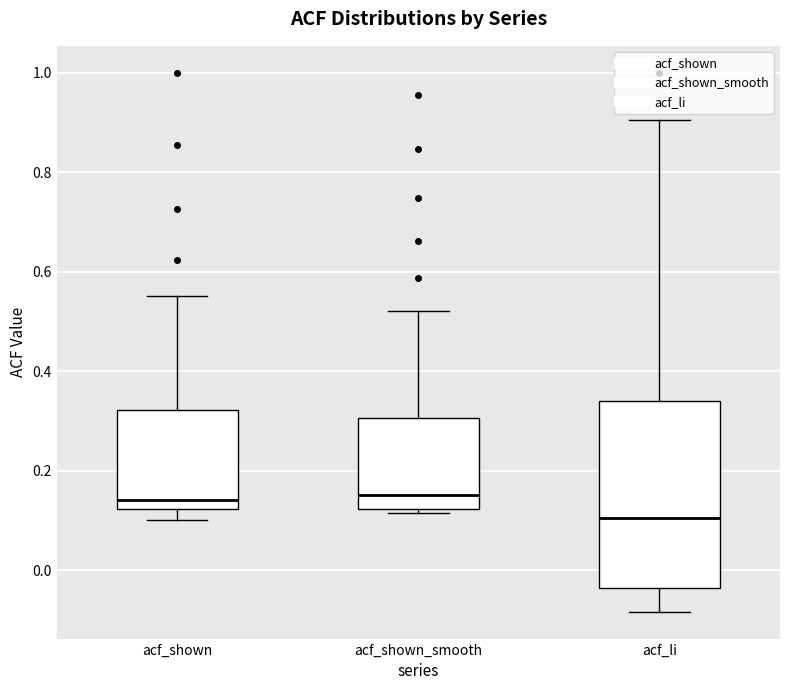

Reading left to right, read every box against the y-axis: the position of its median line, the range the box covers, and the ends of its whiskers. The values are not printed on the chart, so give them approximately, as read against the axis.

acf_shown: median 0.14, box 0.12 to 0.32, whiskers 0.10 to 0.56
acf_shown_smooth: median 0.16, box 0.12 to 0.30, whiskers 0.12 (just below the box's lower edge) to 0.52
acf_li: median 0.10, box -0.04 to 0.34, whiskers -0.08 to 0.90